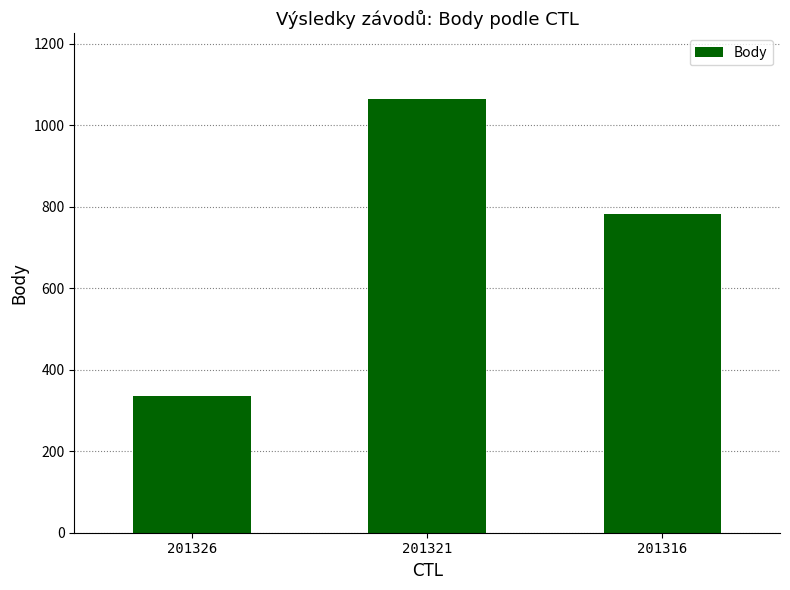

What is the maximum value shown in the chart?

1065